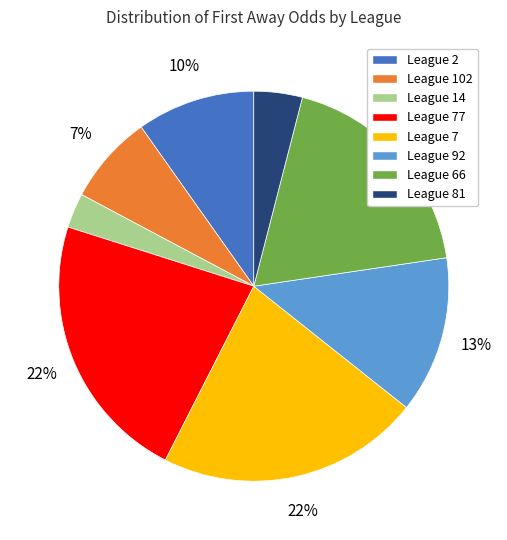

Which slice is the smallest?

League 14